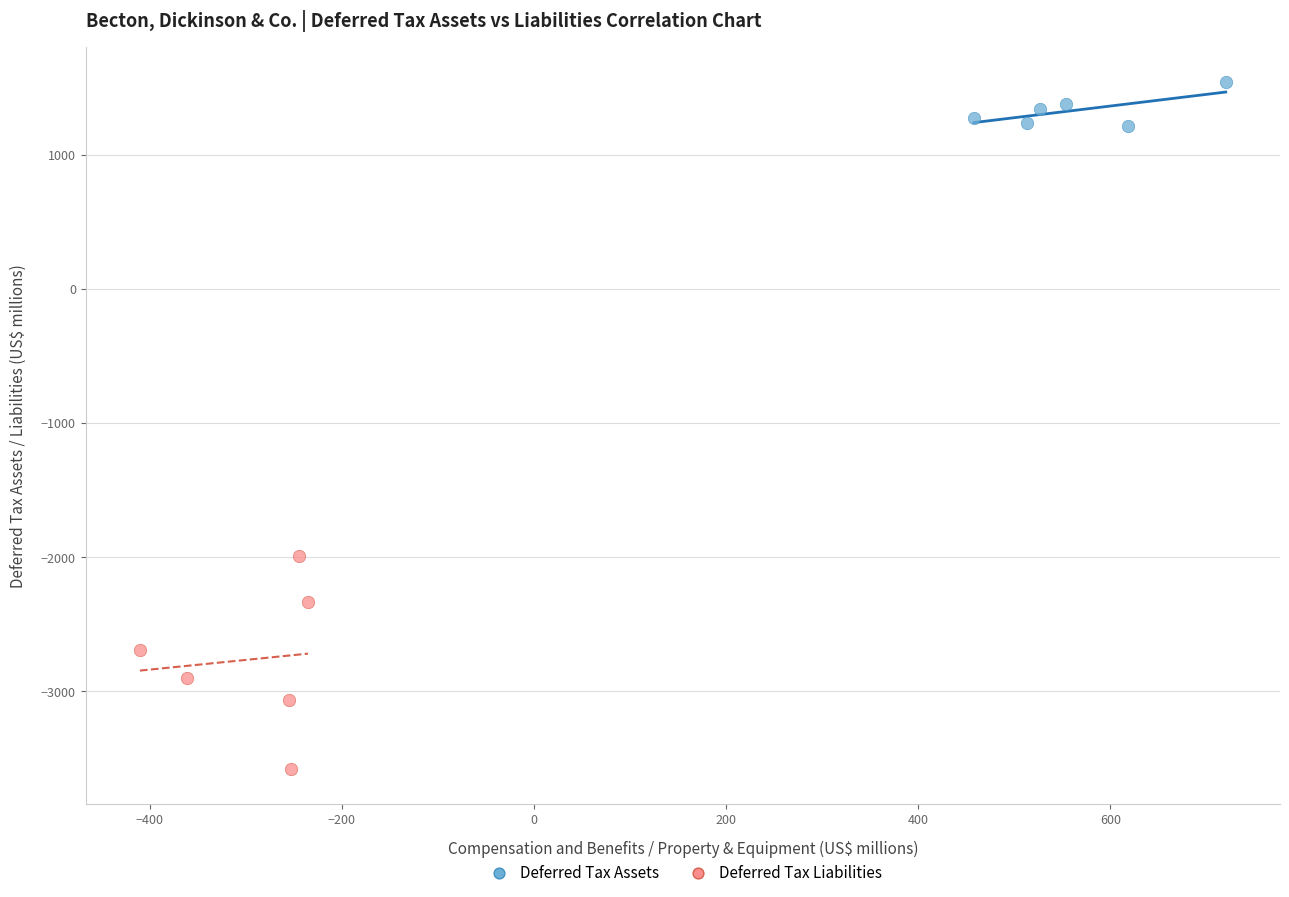

Which series reaches the minimum Y coordinate?

Deferred Tax Liabilities